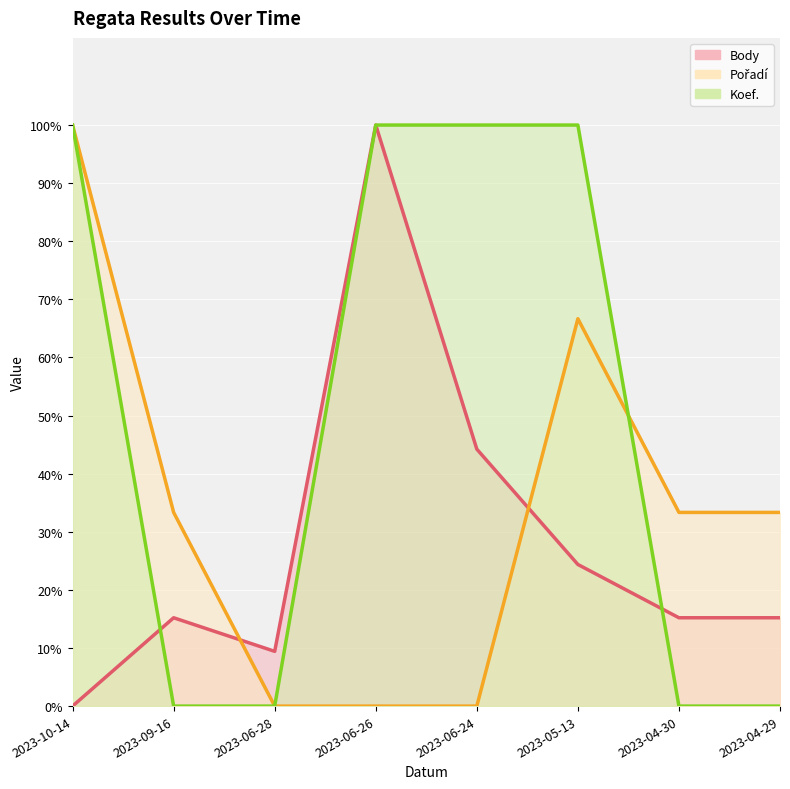

How many lines are shown in the chart?

3